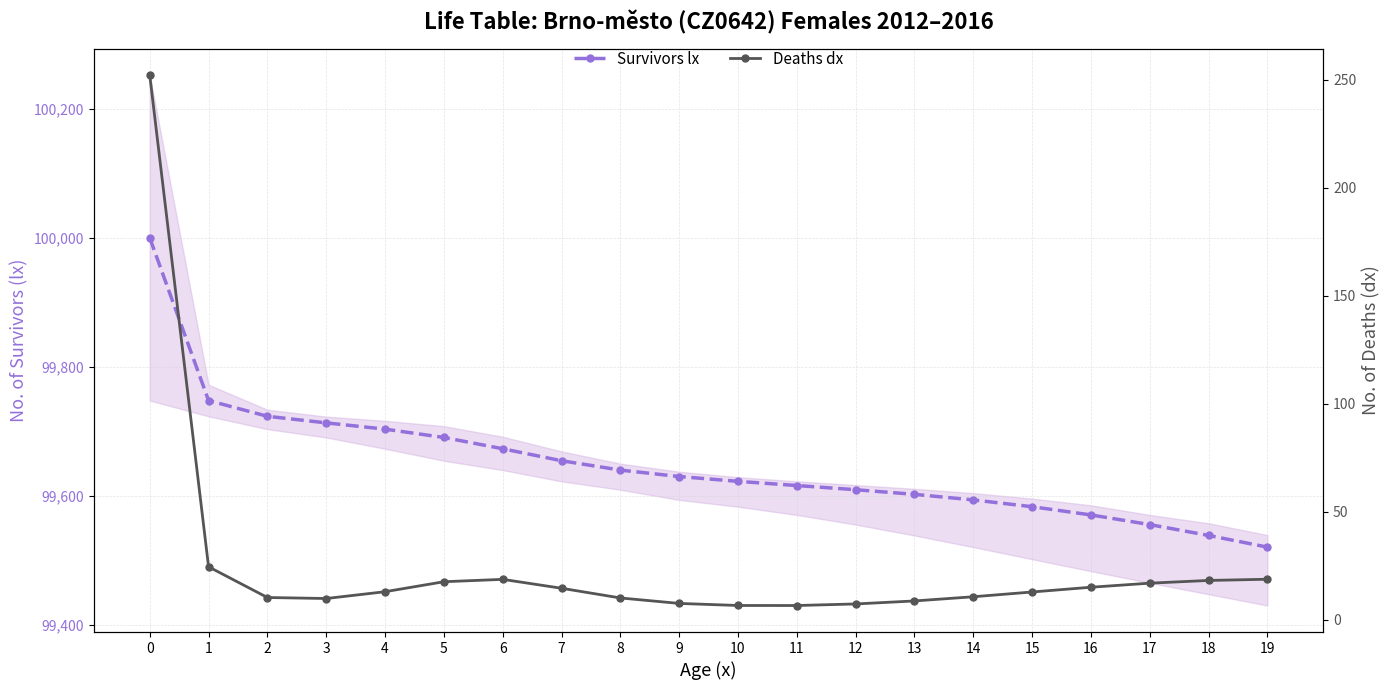

List the labels in order of Deaths dx value, smallest first.

11, 10, 12, 9, 13, 3, 8, 2, 14, 15, 4, 7, 16, 17, 5, 18, 6, 19, 1, 0